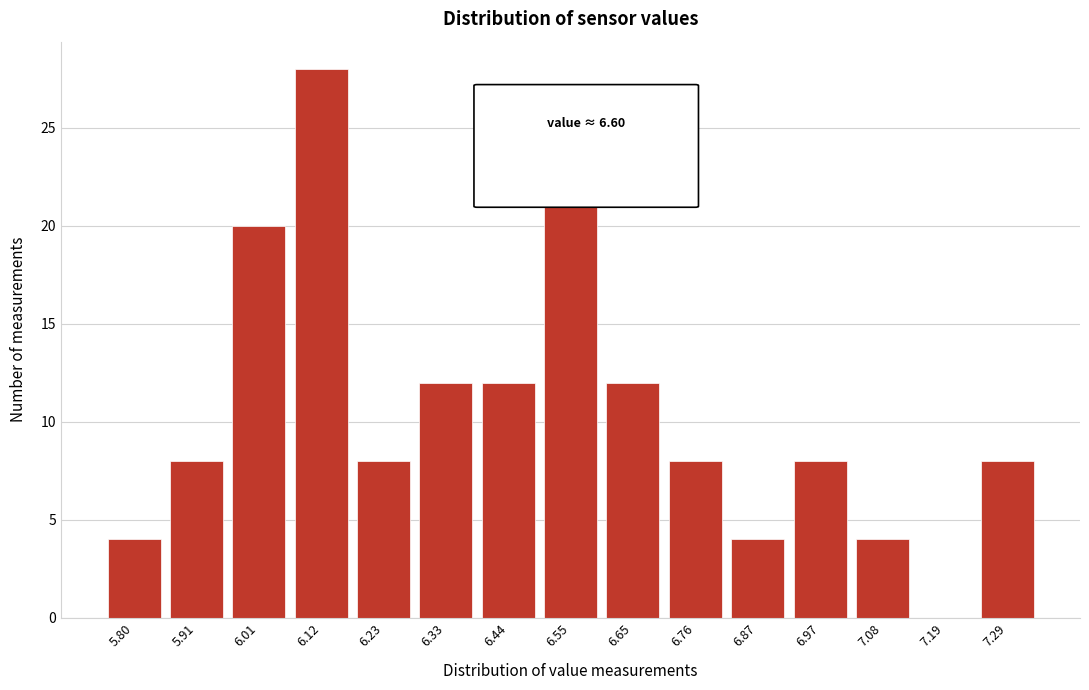

Reading left to right, what are all the values shown in this chart?

5.80=4	5.91=8	6.01=20	6.12=28	6.23=8	6.33=12	6.44=12	6.55=24	6.65=12	6.76=8	6.87=4	6.97=8	7.08=4	7.19=0	7.29=8